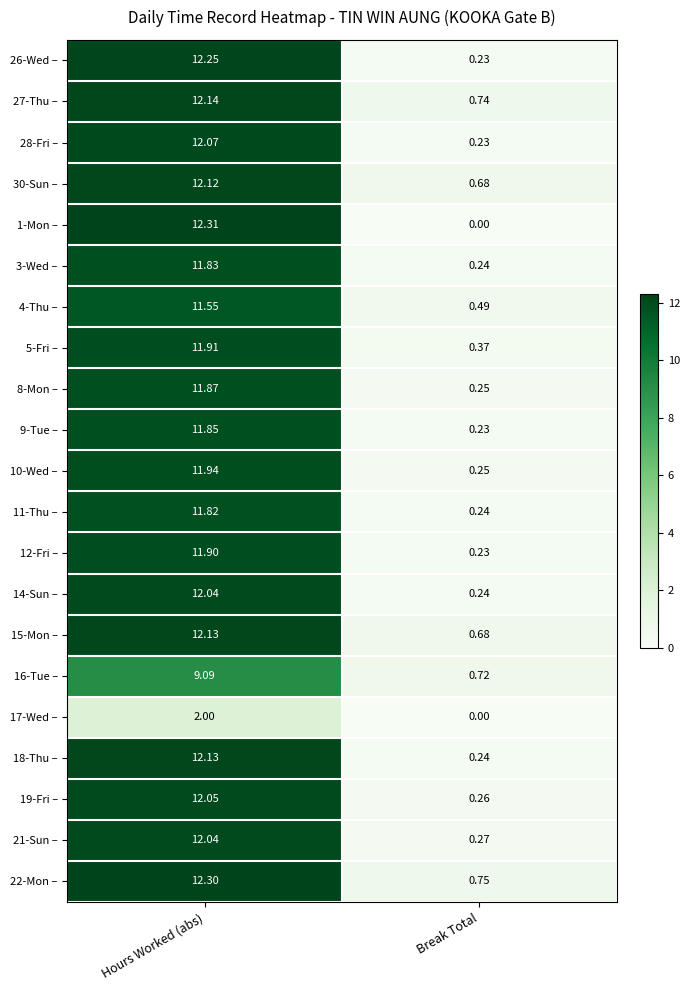

At which label does 10-Wed – reach its peak?

Hours Worked (abs)